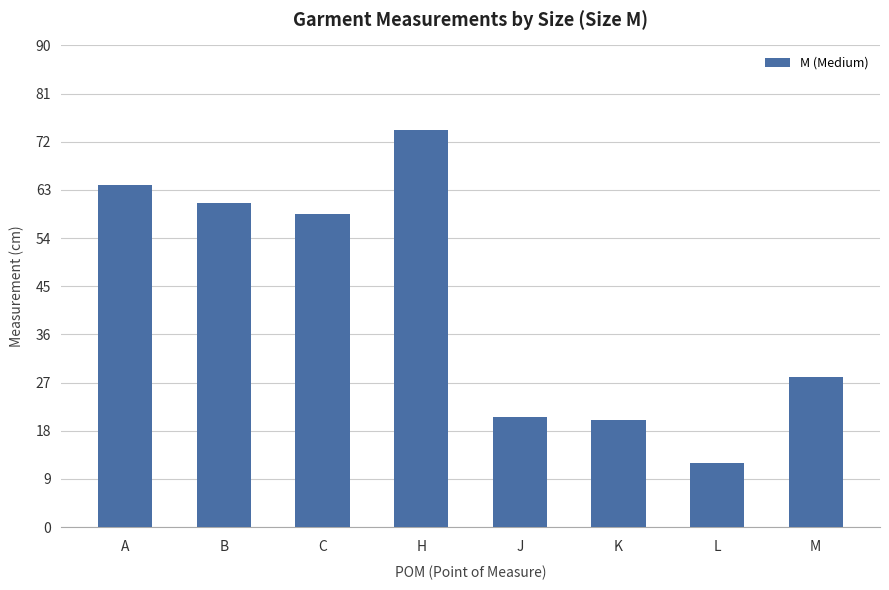

Approximately how many times larger is the value at A compared to L?

5.3